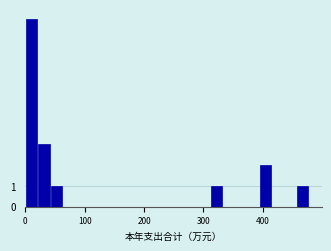

Read against the x-axis, roughly where is the centre of the tallest bar?

10